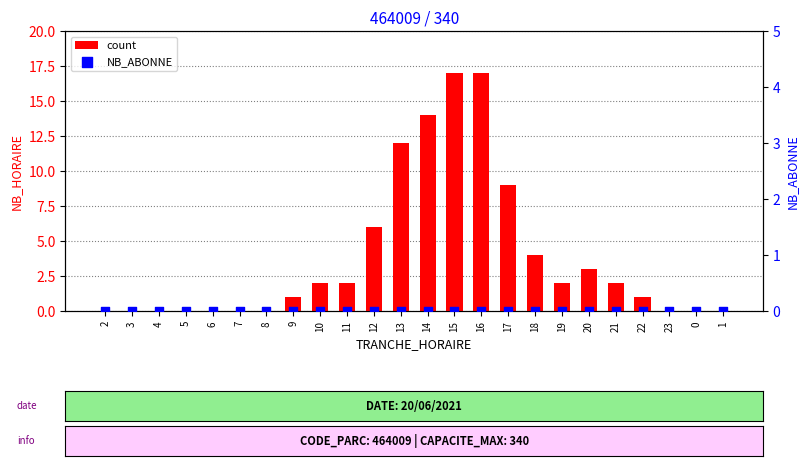

At how many categories does at least one series exceed 12?

3